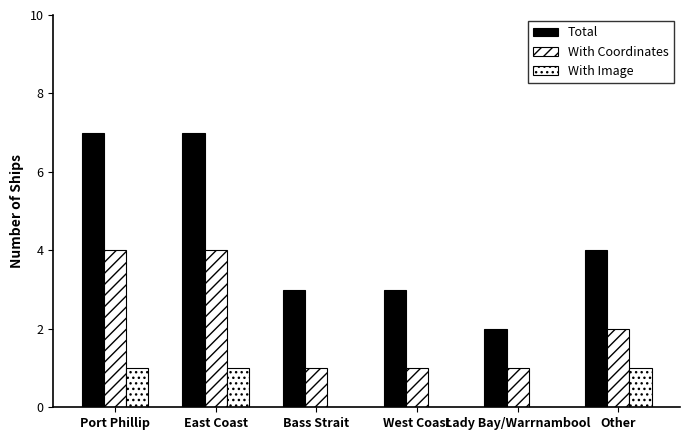

Which series has the largest total across all categories?

Total